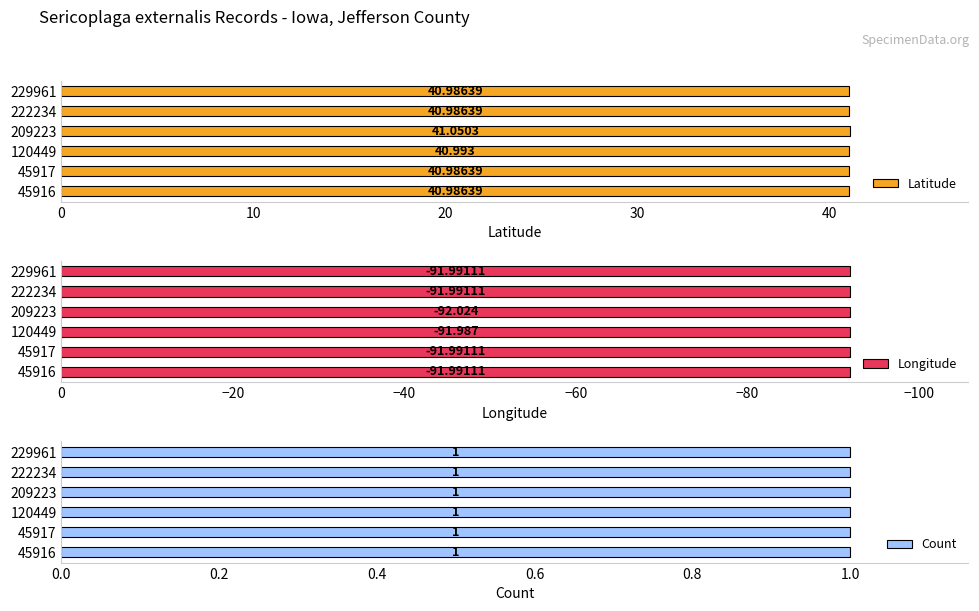

Which series has the largest range (max minus min)?

Latitude